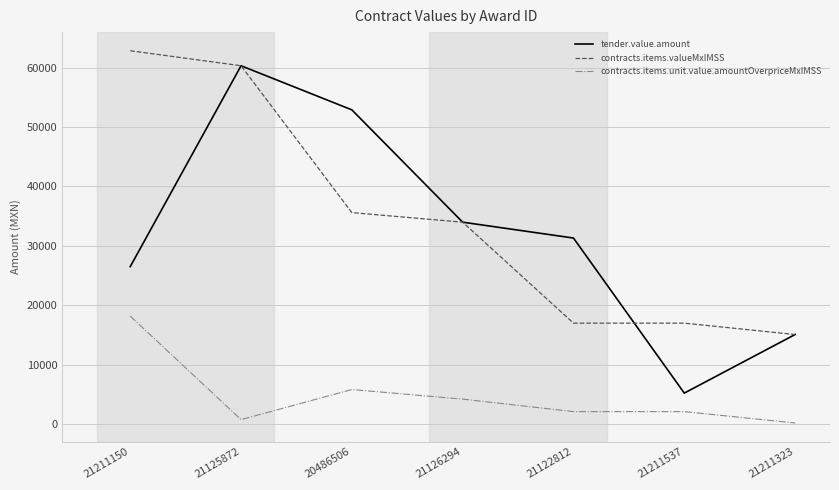

Rank the series at 21122812 from highest to lowest value.

tender.value.amount, contracts.items.valueMxIMSS, contracts.items.unit.value.amountOverpriceMxIMSS